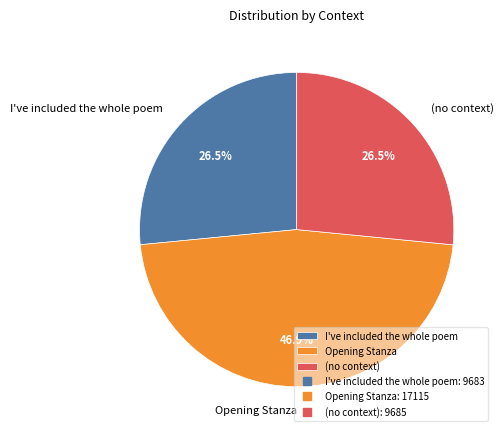

Does Opening Stanza account for over 50% of the chart?

No